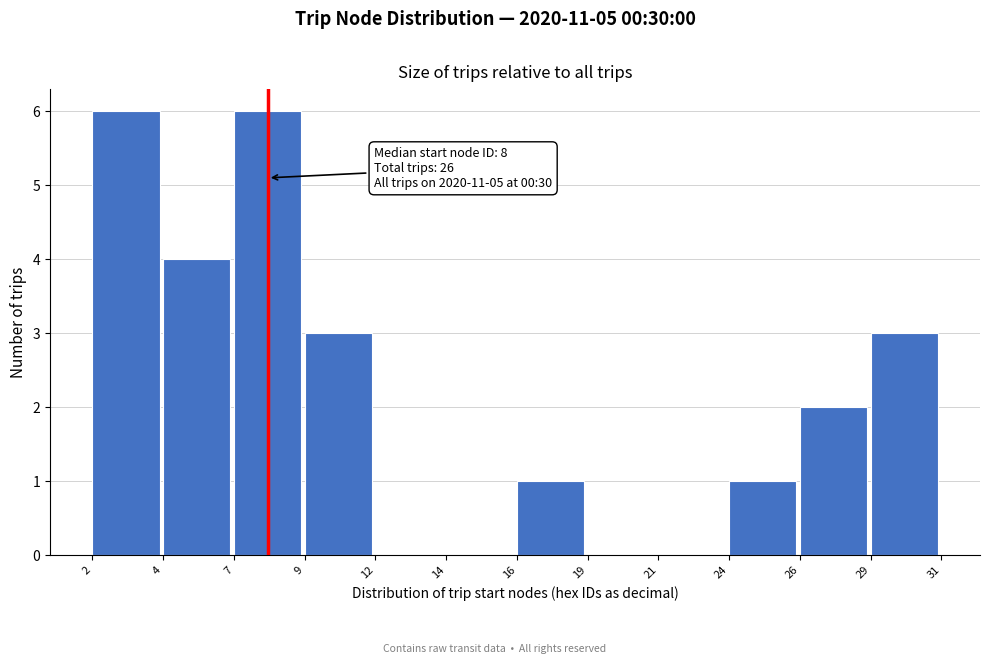

Reading right to left, list all the values displayed in this chart.

29=3	26=2	24=1	21=0	19=0	16=1	14=0	12=0	9=3	7=6	4=4	2=6